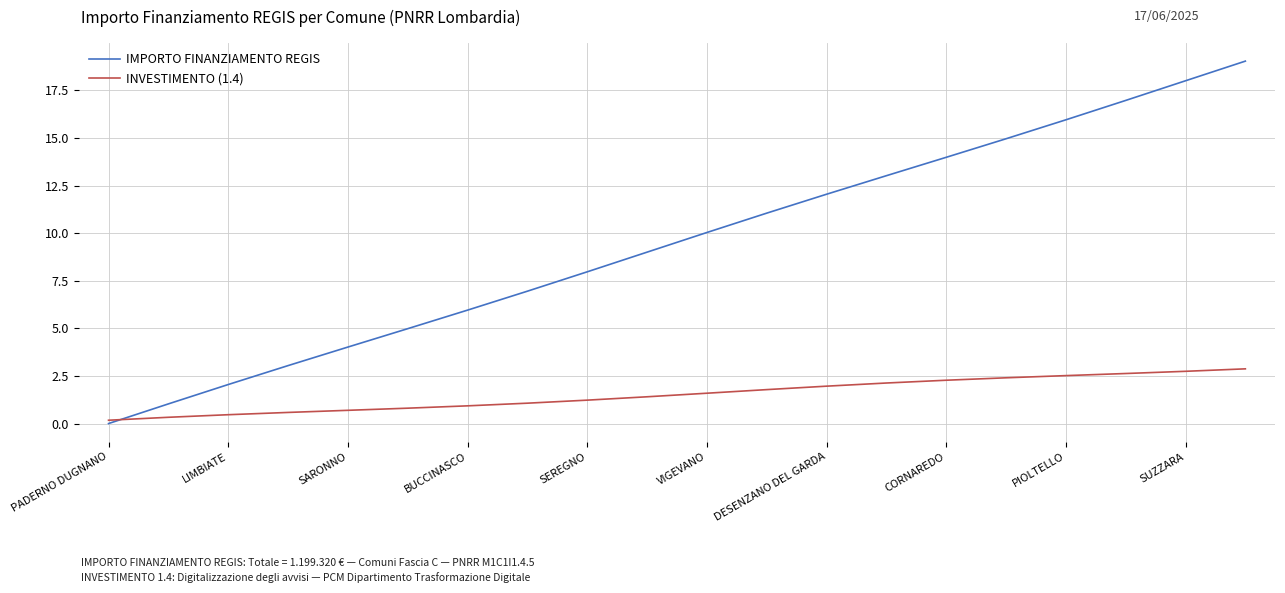

What is the greatest value displayed?

19.0